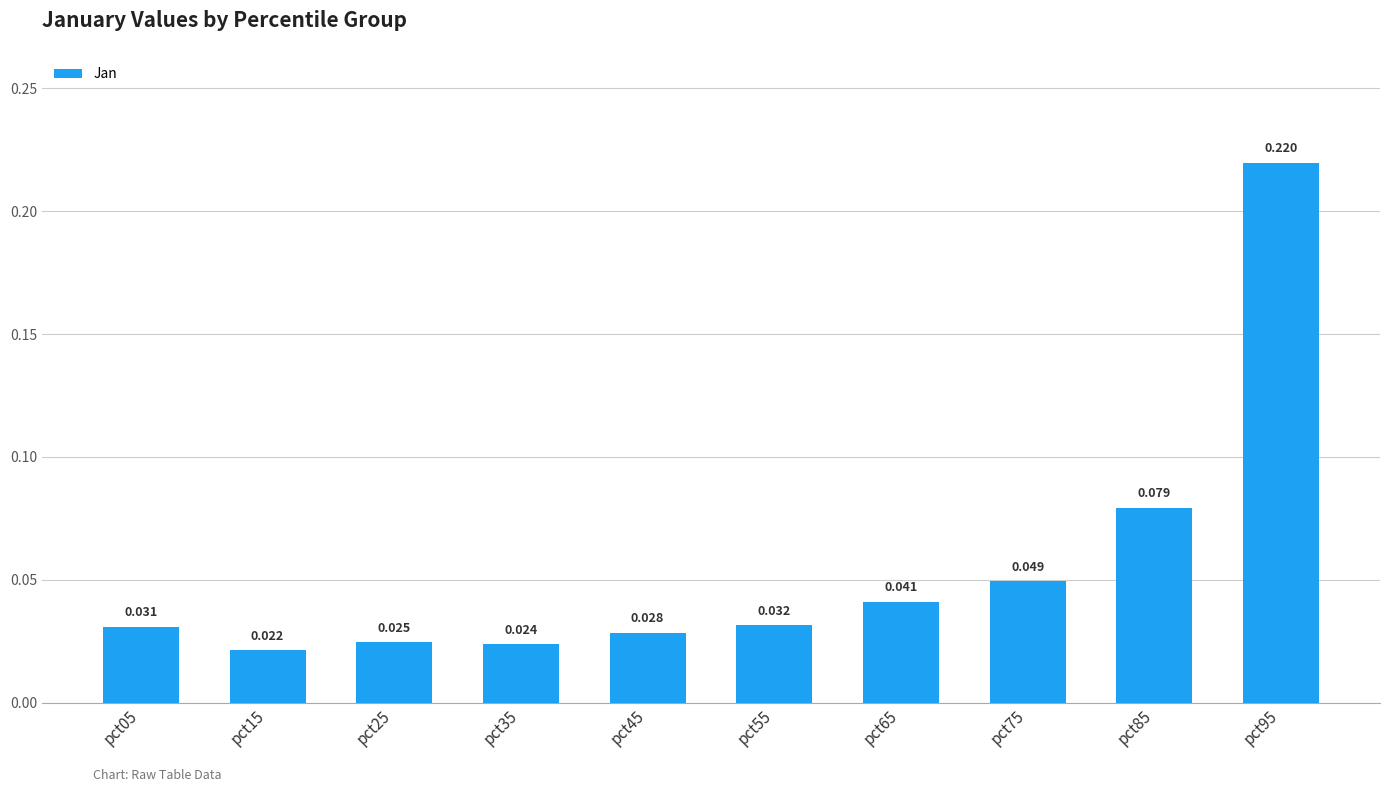

List the labels in order of value, smallest first.

pct15, pct35, pct25, pct45, pct05, pct55, pct65, pct75, pct85, pct95